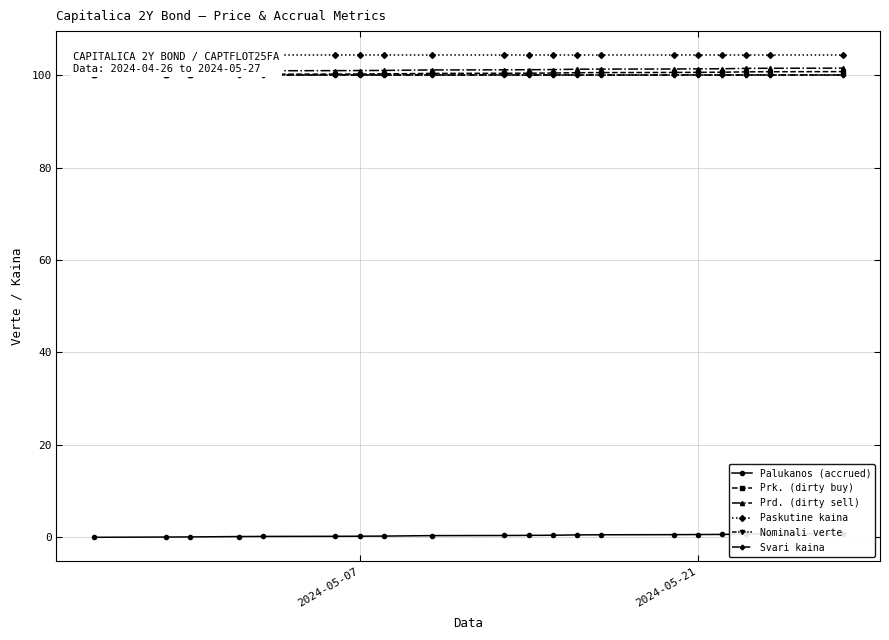

True or false: Nominali verte and Prd. (dirty sell) cross at least once.

False